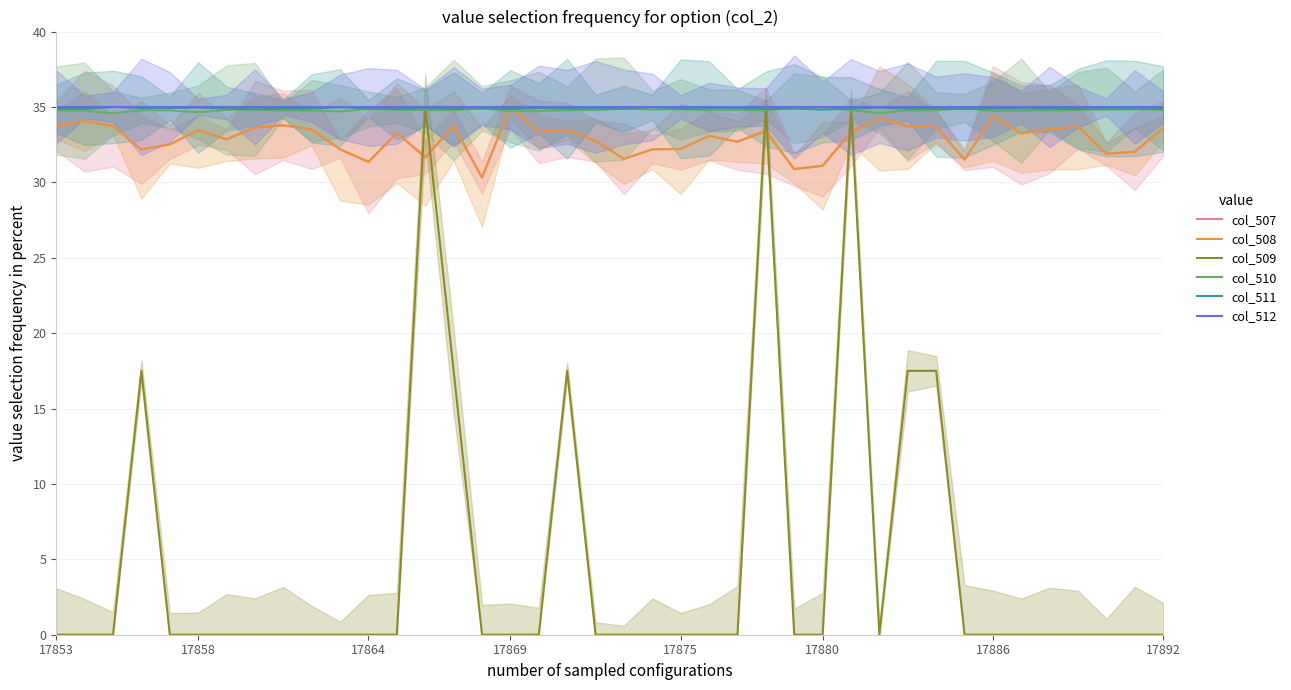

True or false: col_507 and col_509 intersect in this chart.

True